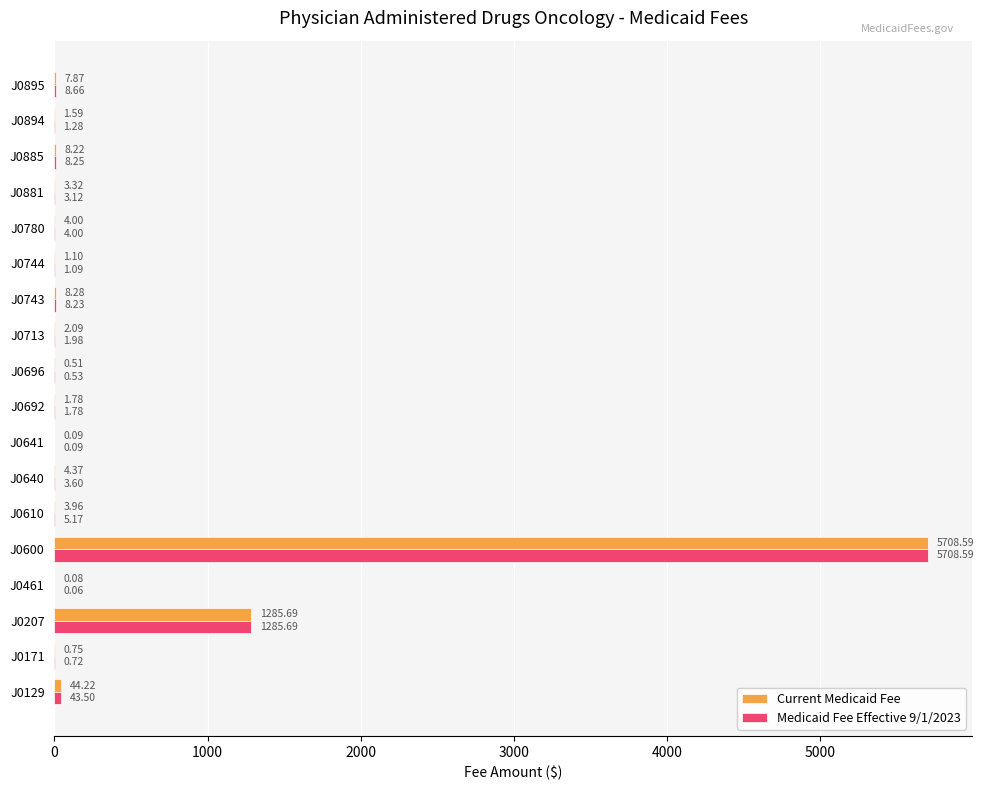

What are all the series names shown in the legend?

Current Medicaid Fee, Medicaid Fee Effective 9/1/2023